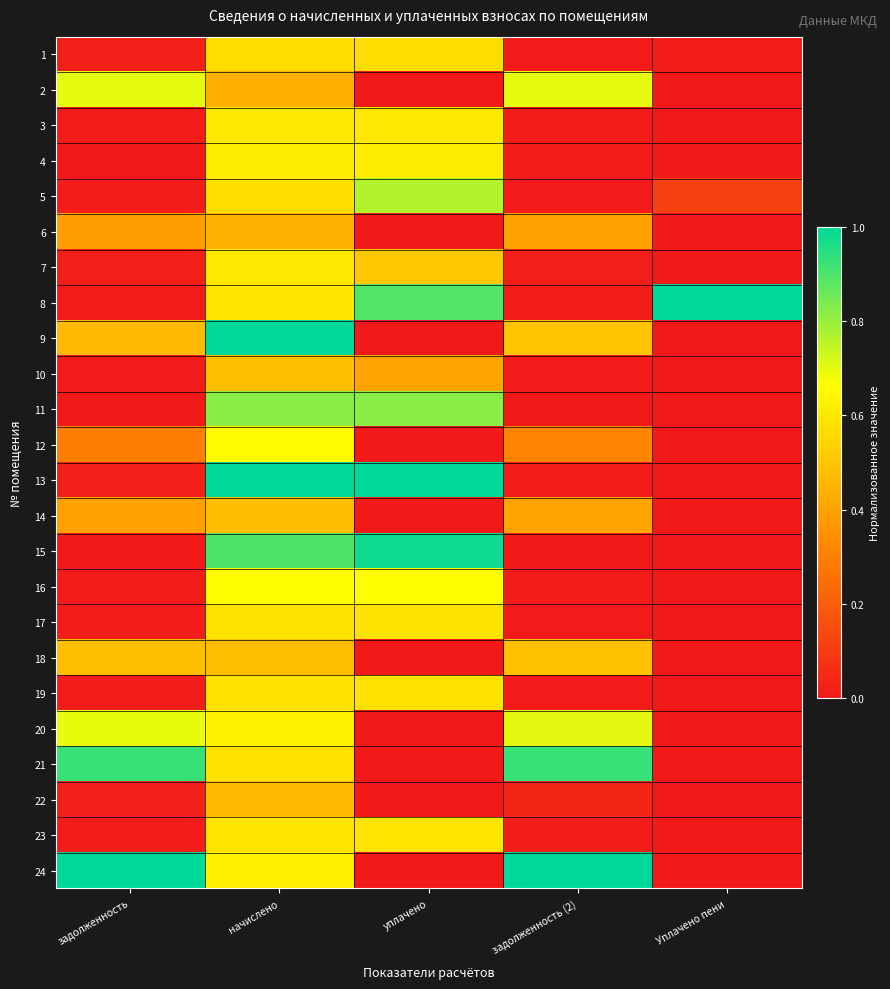

At which category is the sum across all series the highest?

начислено